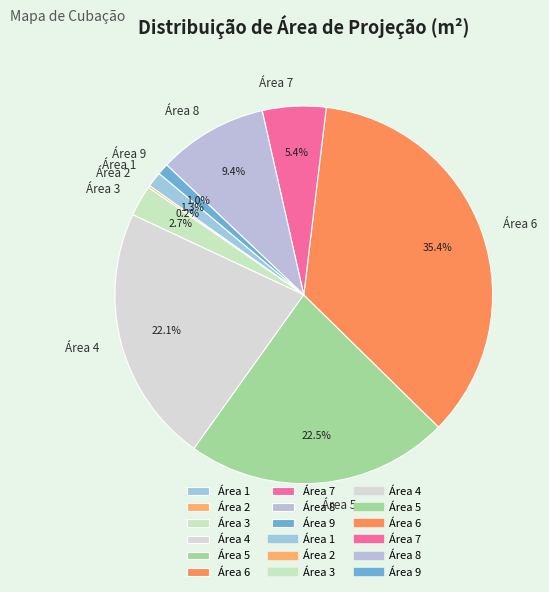

To the nearest percent, what is the difference between the largest and smallest slice percentages?

35%